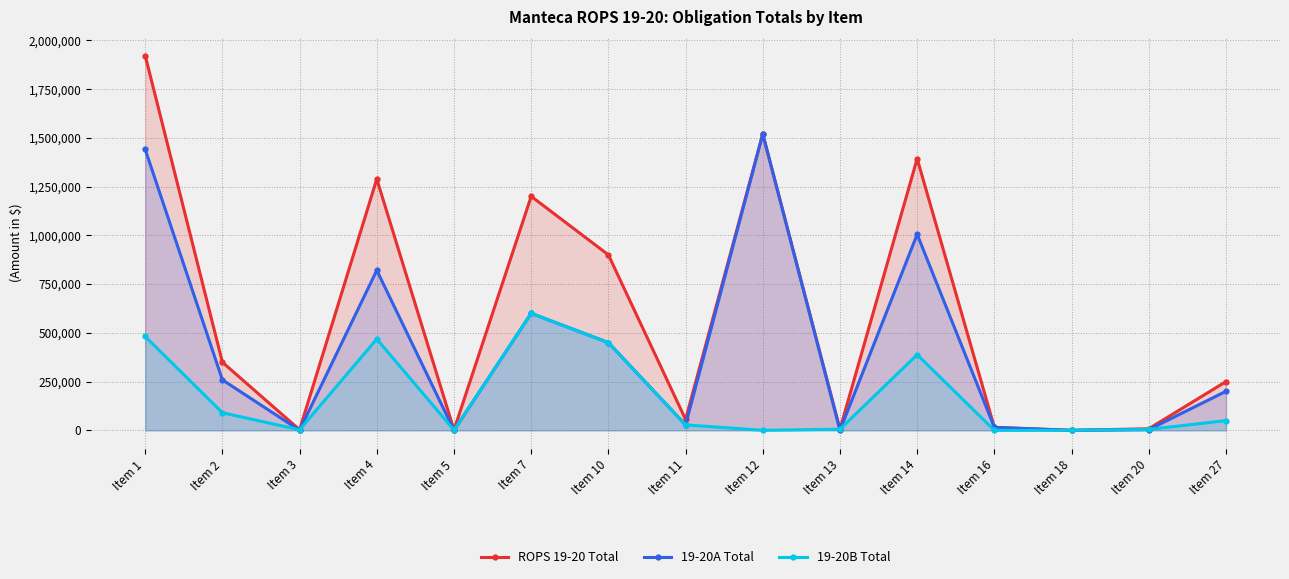

How many data points in 19-20B Total are above 28000?

7